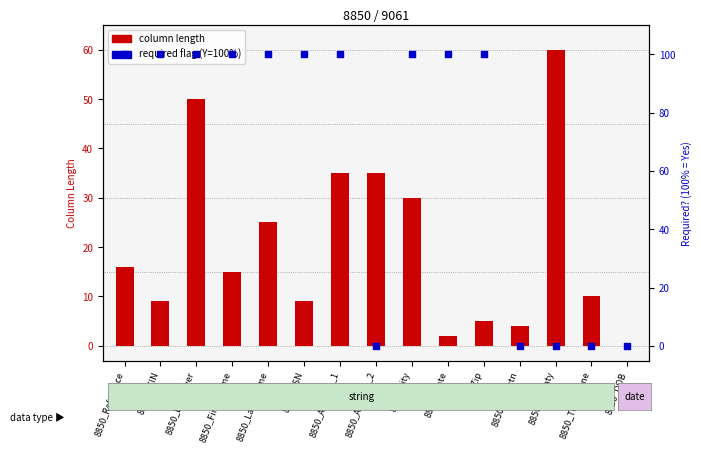

Which series has the largest Y range (max minus min)?

required flag (100% = Y)